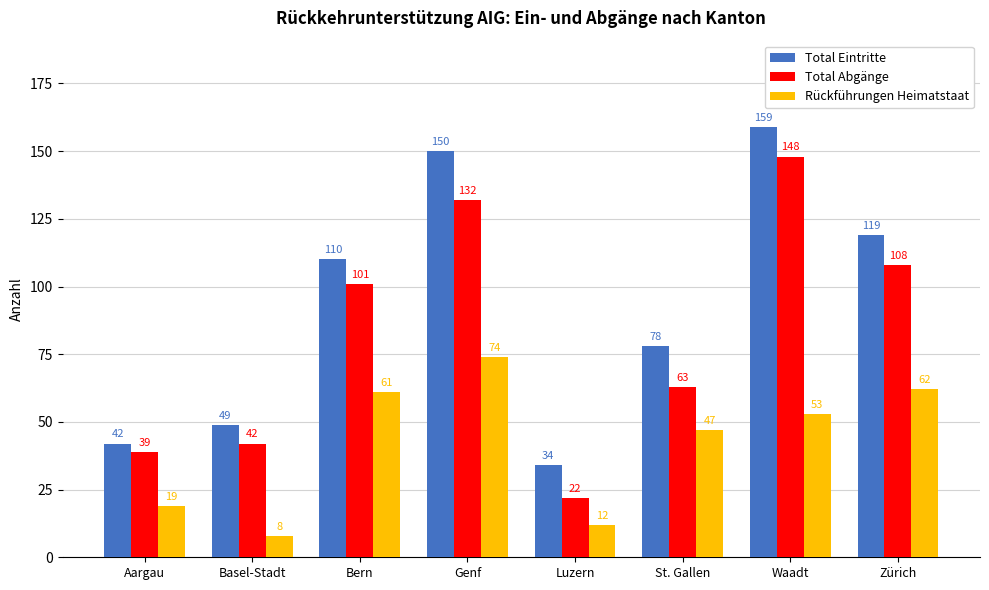

The value of Total Abgänge at Basel-Stadt is 42. True or false?

True